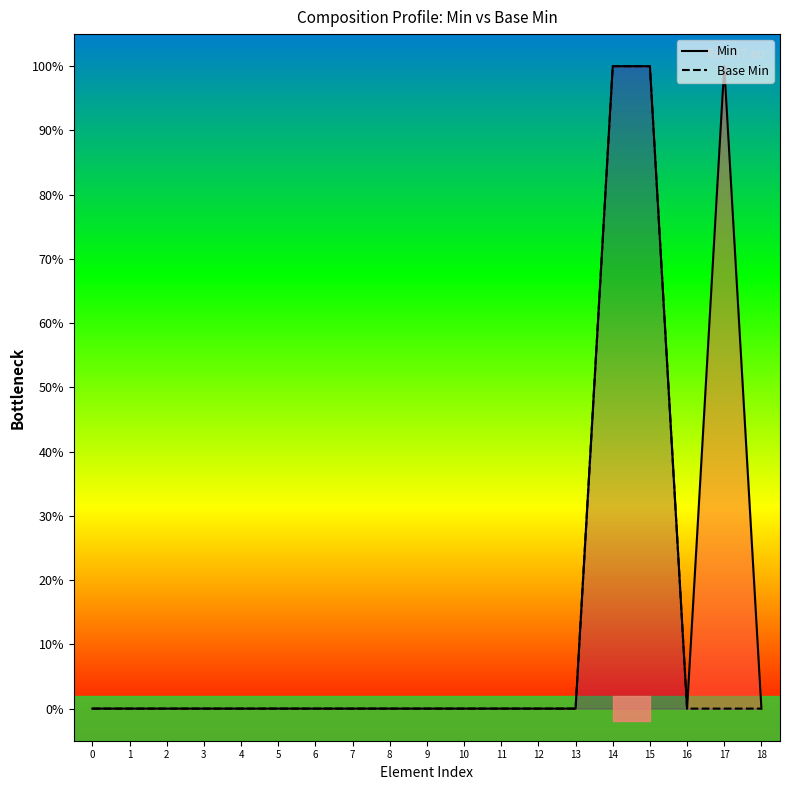

Reading left to right, list all the values displayed in this chart.

Min: 0=0	1=0	2=0	3=0	4=0	5=0	6=0	7=0	8=0	9=0	10=0	11=0	12=0	13=0	14=1	15=1	16=0	17=1	18=0
Base Min: 0=0	1=0	2=0	3=0	4=0	5=0	6=0	7=0	8=0	9=0	10=0	11=0	12=0	13=0	14=1	15=1	16=0	17=0	18=0